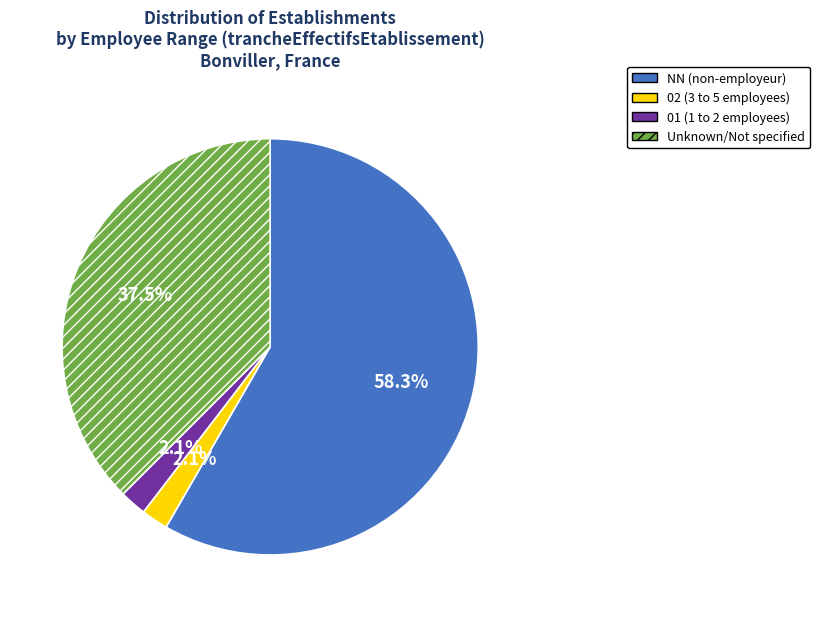

Is there any slice that represents more than half of the pie?

Yes